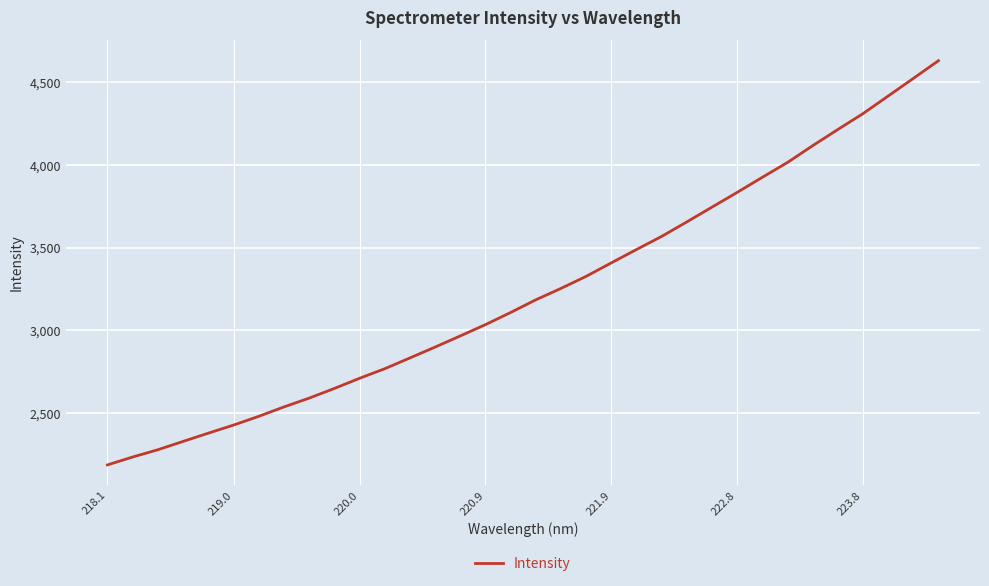

What is the minimum value shown in the chart?

2186.9